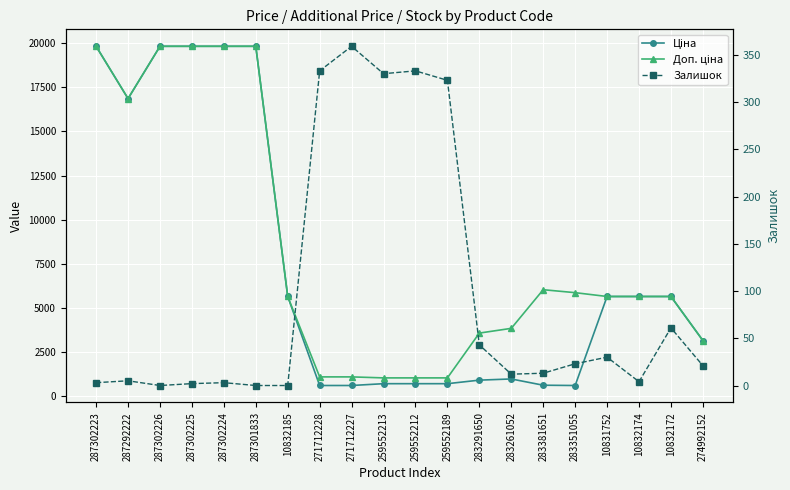

What is the difference between the maximum and minimum values in the Ціна series?

19245.8